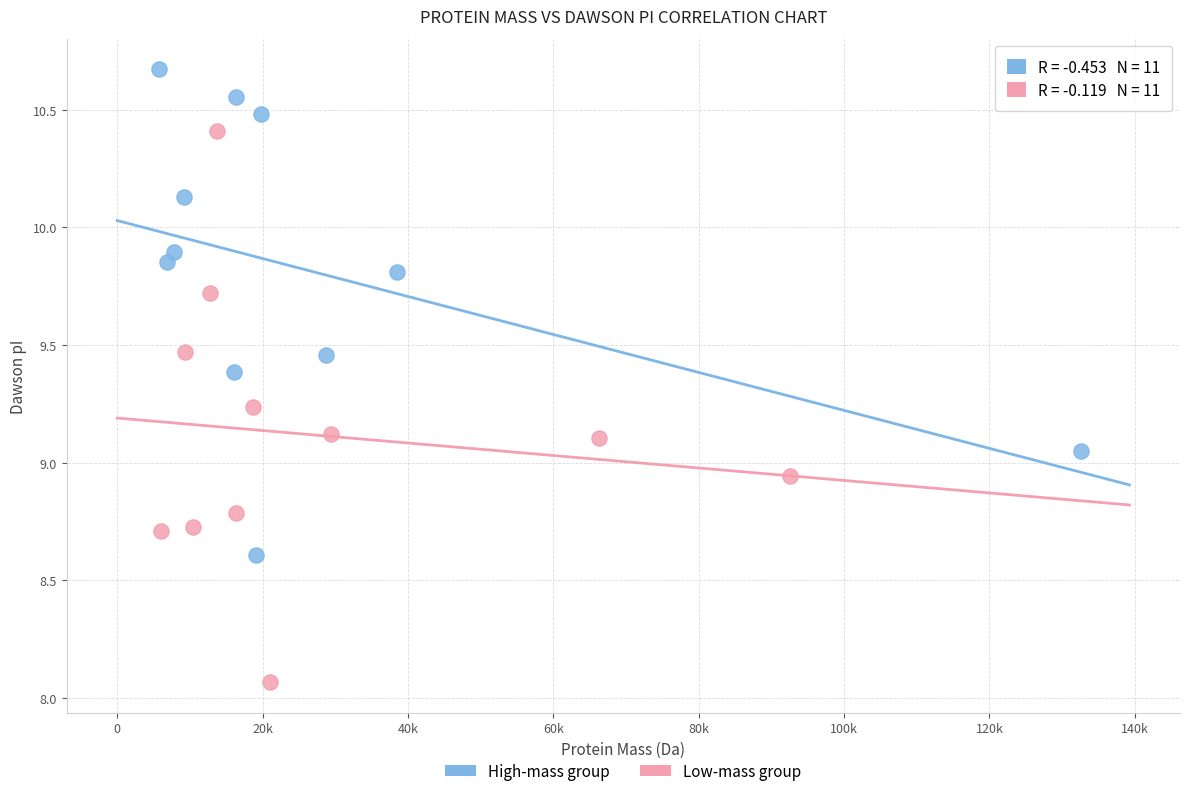

Which series contains the lowest Y value?

Low-mass group